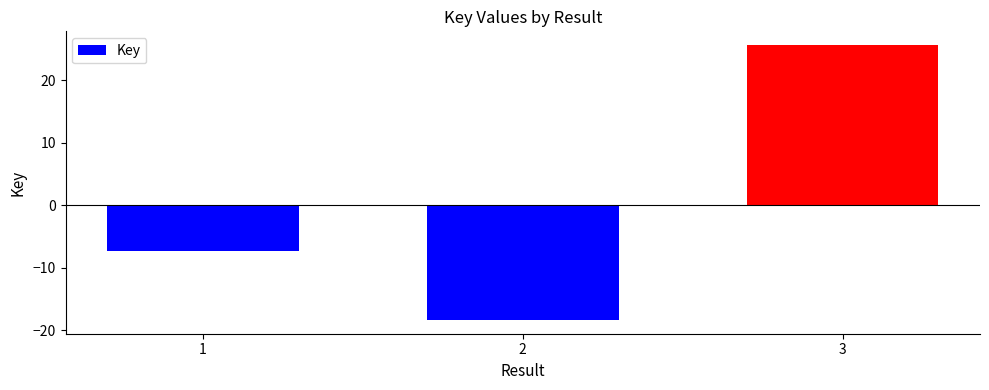

The chart shows a value of -7.3 at 1. True or false?

True